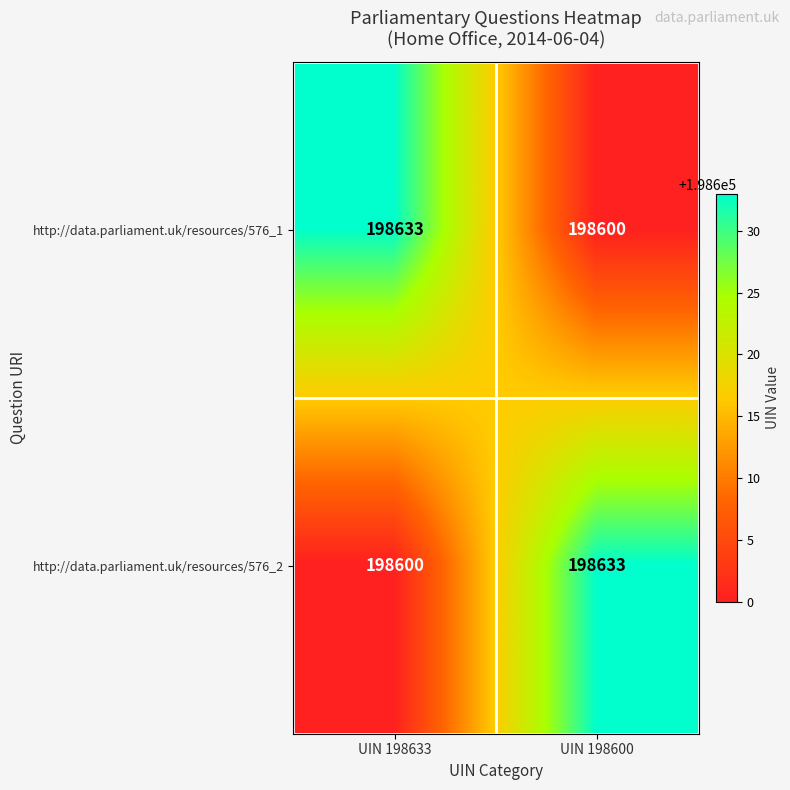

Rank the series at UIN 198633 from lowest to highest value.

http://data.parliament.uk/resources/576_2, http://data.parliament.uk/resources/576_1